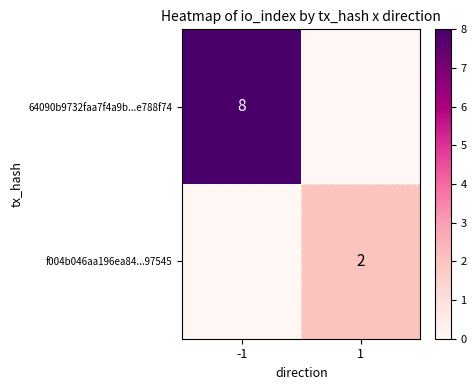

The 64090b9732faa7f4a9b...e788f74 series shows 8 at -1. True or false?

True